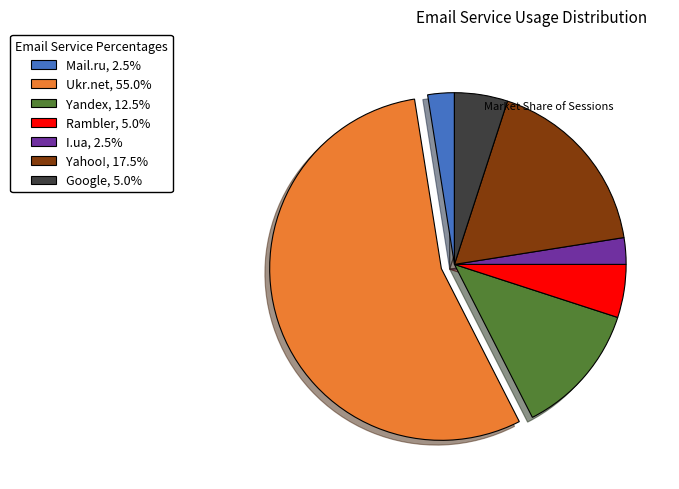

What is the ratio of the value at Rambler, 5.0% to the value at Mail.ru, 2.5%?

2.0